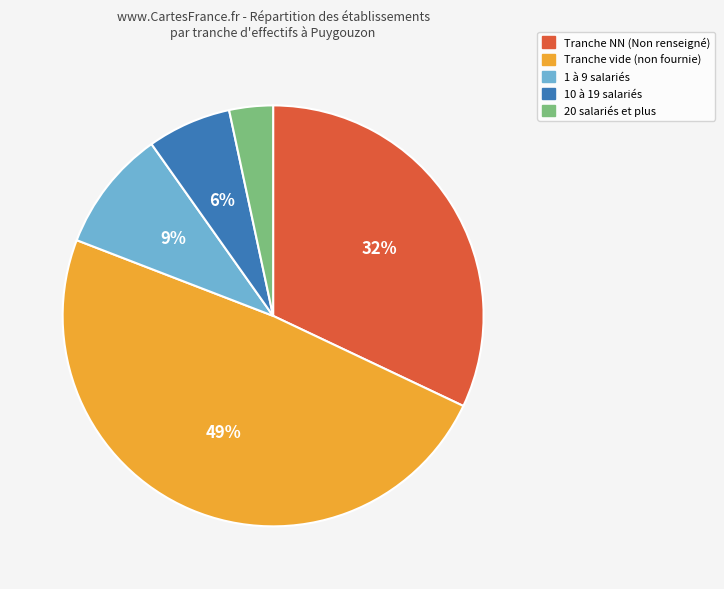

To the nearest percent, what is the average slice percentage?

20%